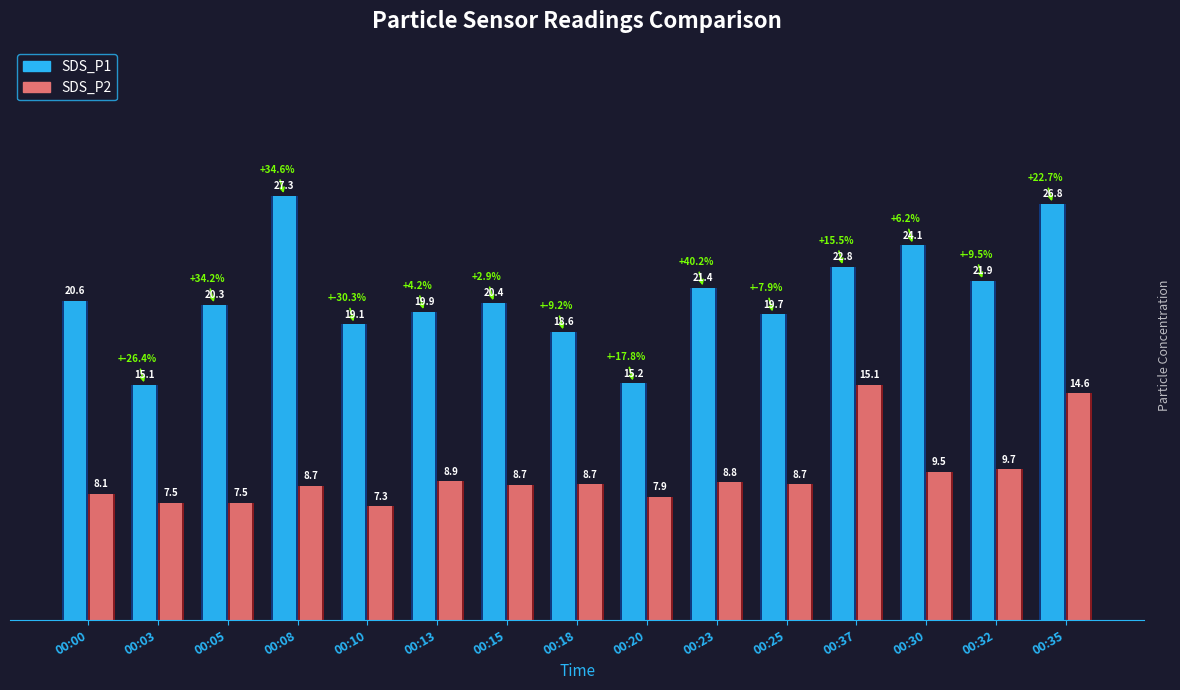

What is the sum of the SDS_P1 values at 00:20 and 00:32?

37.1